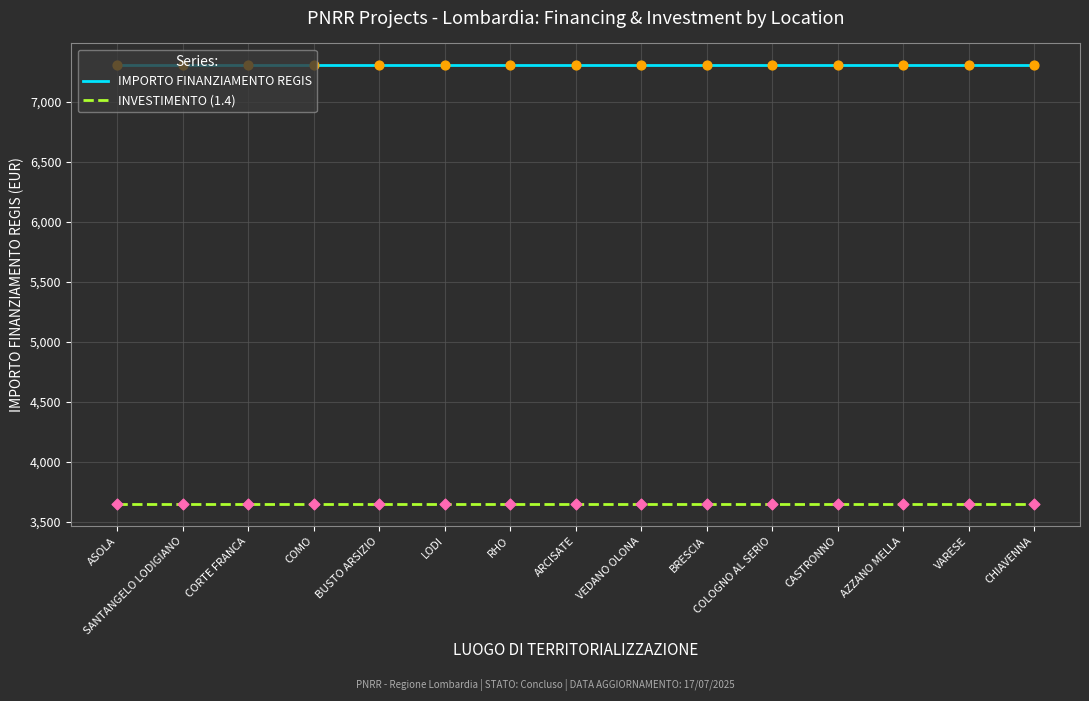

What is the spread (max minus min) of values at CASTRONNO?

3650.5